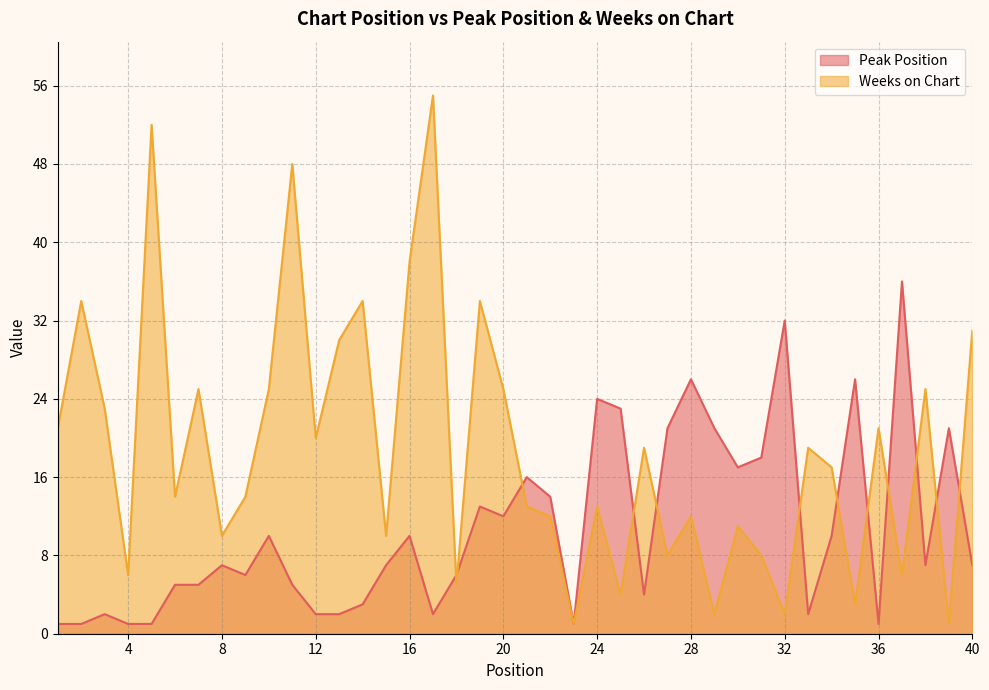

The value of Peak Position at 1 is 1. True or false?

True